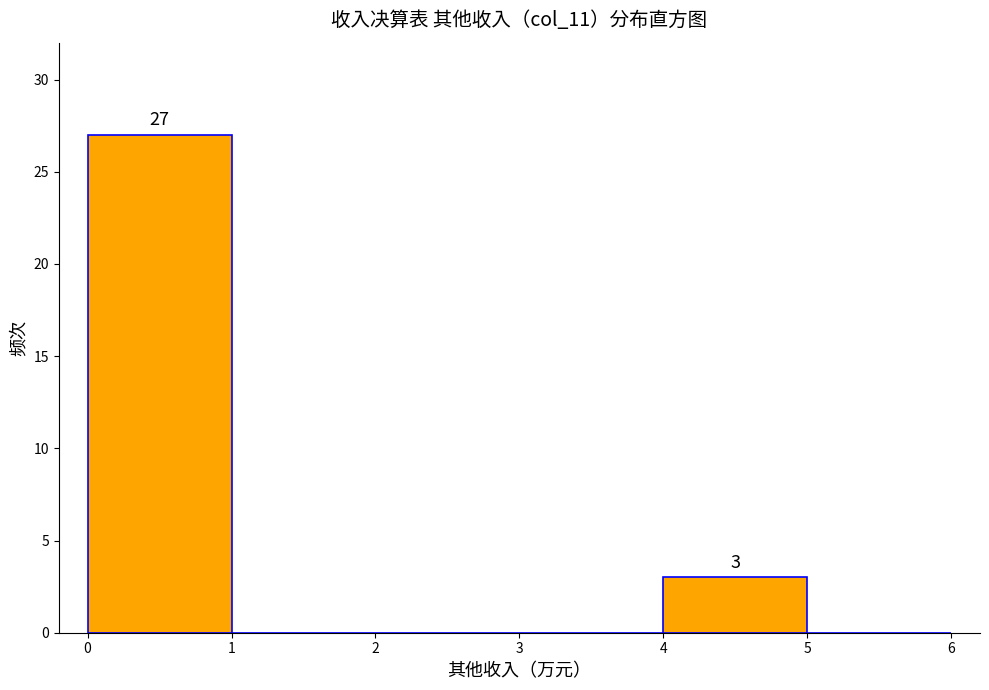

Which range on the x-axis has the tallest bar?

0 to 1